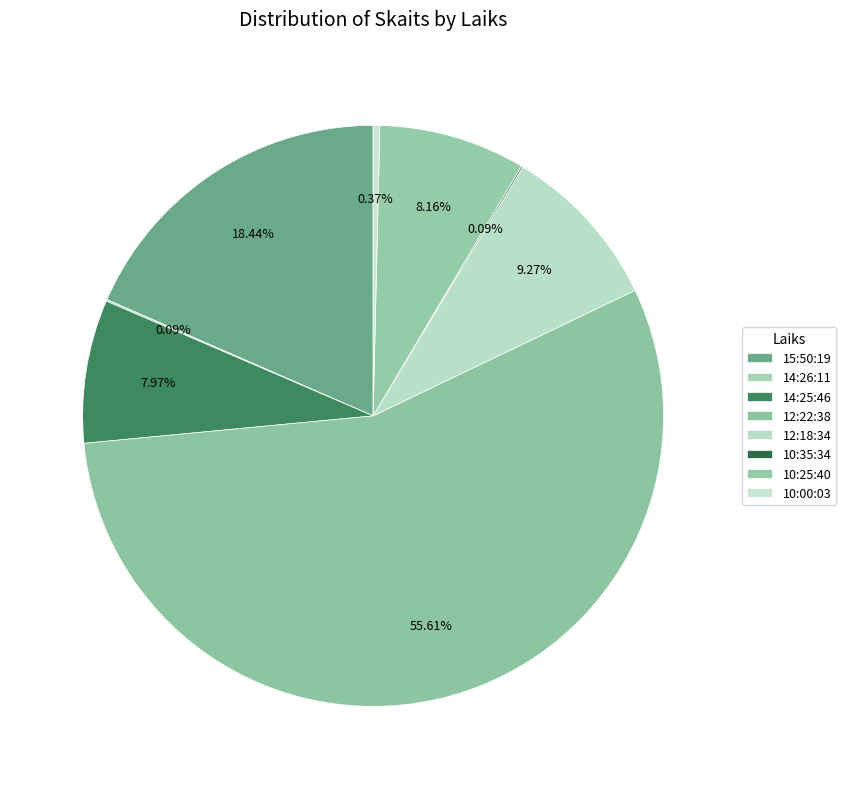

To the nearest percent, what is the average slice percentage?

12%